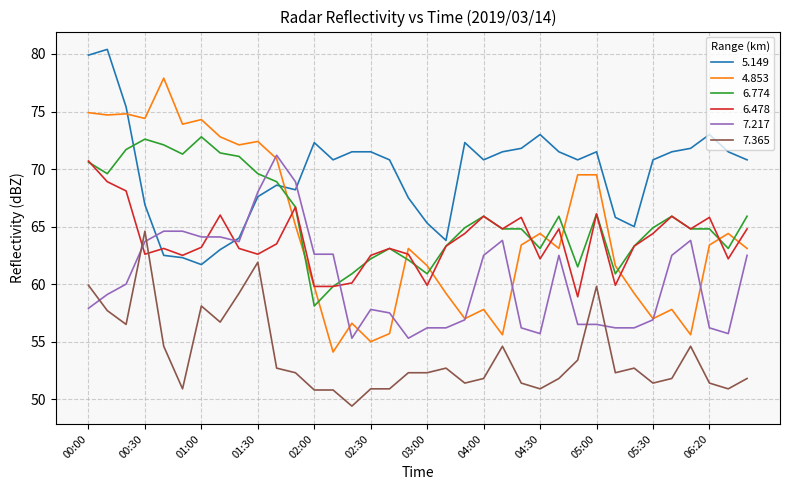

How many categories are shown in the chart?

36